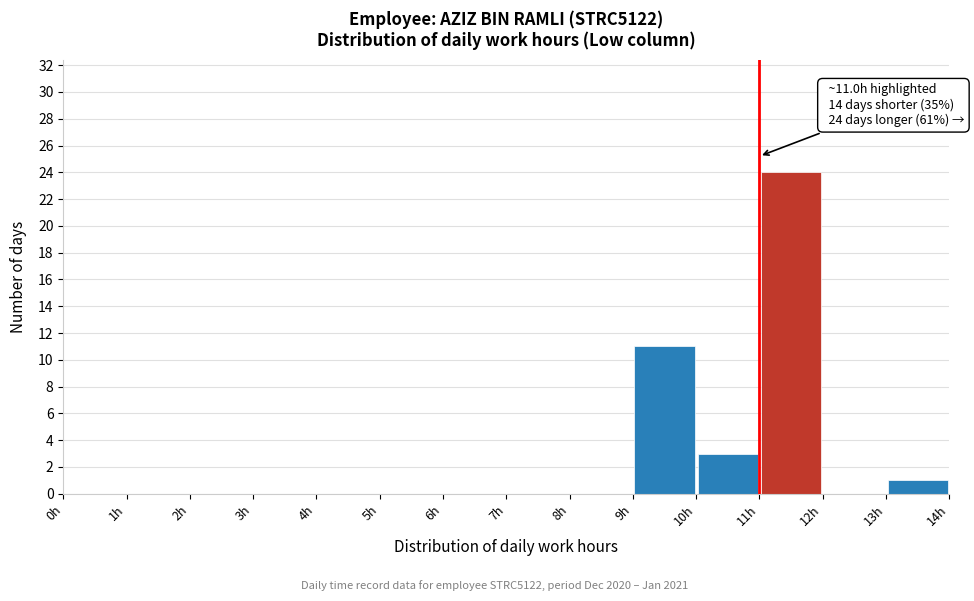

Over which range of the x-axis is the bar tallest?

11 to 12